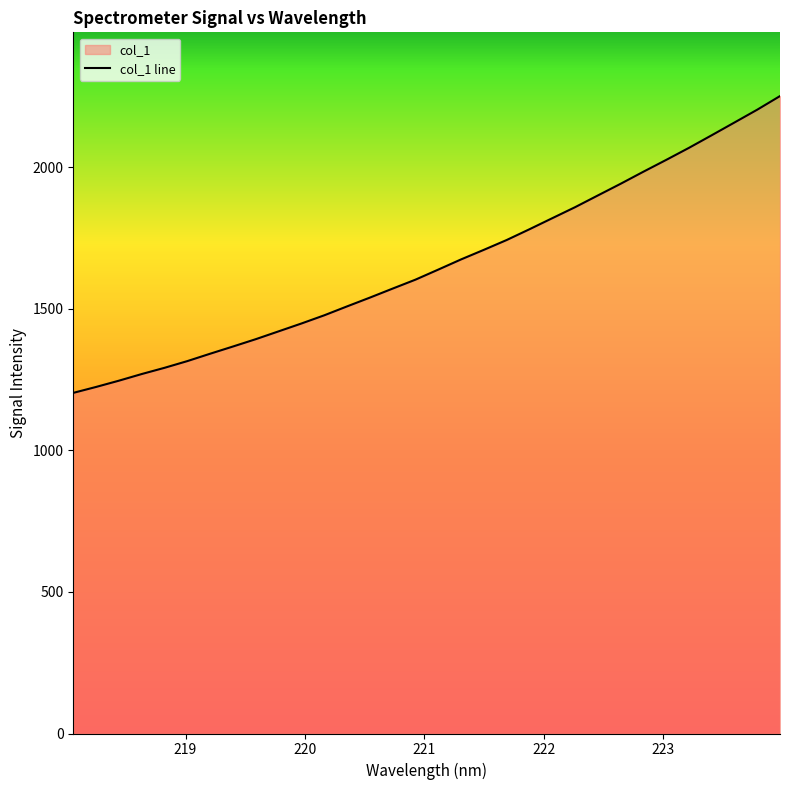

What is the difference between the maximum and minimum values?

1048.6